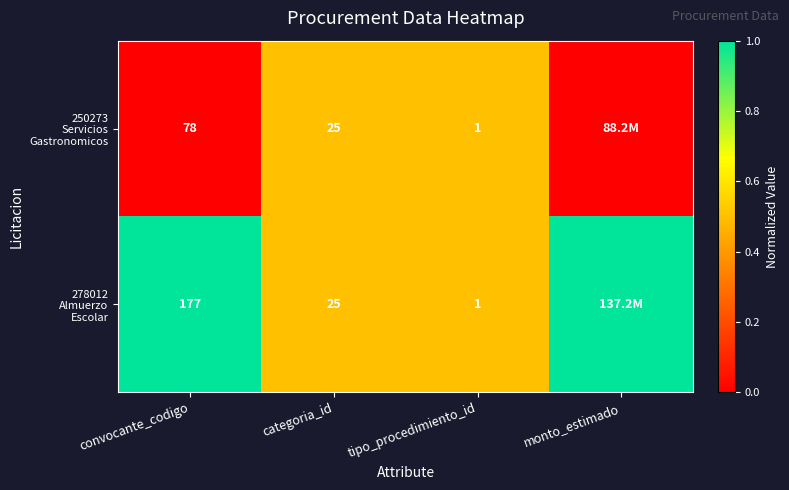

True or false: 278012 Almuerzo Escolar has a value of 0.3 at monto_estimado.

False